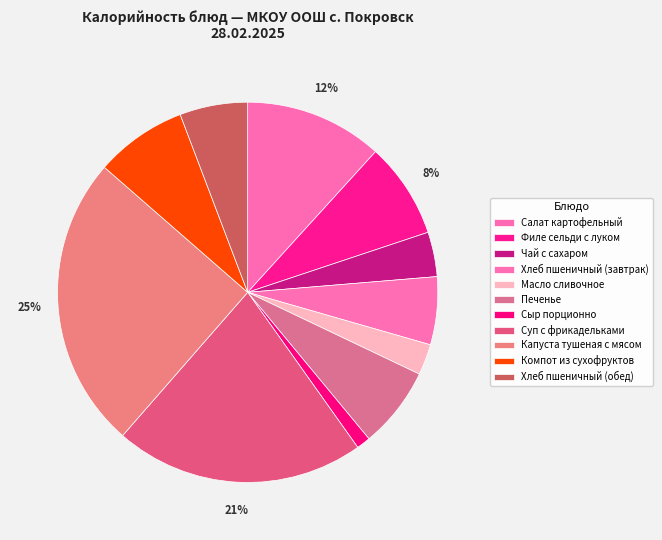

How many segments does this pie chart have?

11